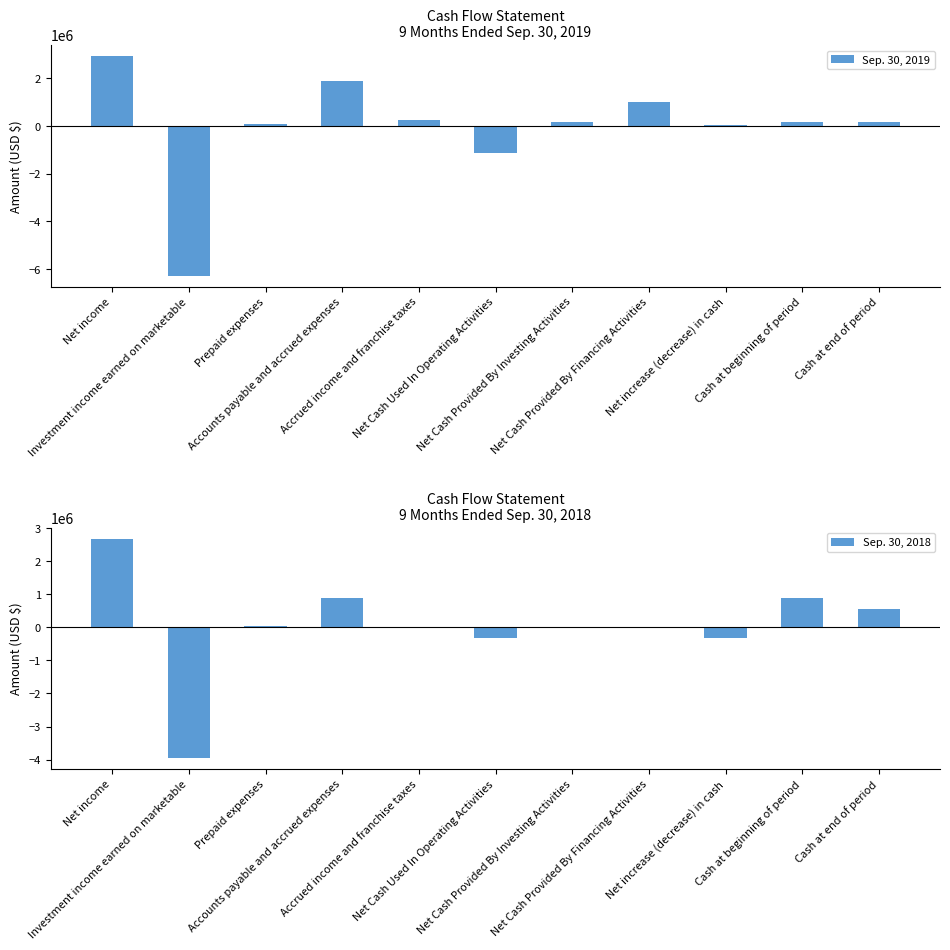

What is the value of the Sep. 30, 2019 bar at the 1st from the left?

2937308